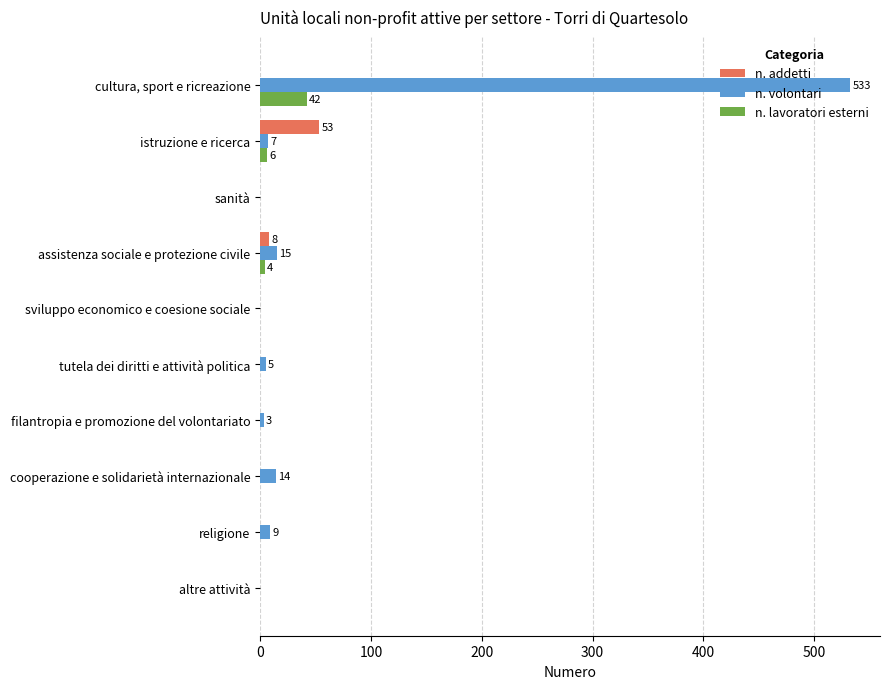

Is it true that n. addetti equals 0 at cooperazione e solidarietà internazionale?

True